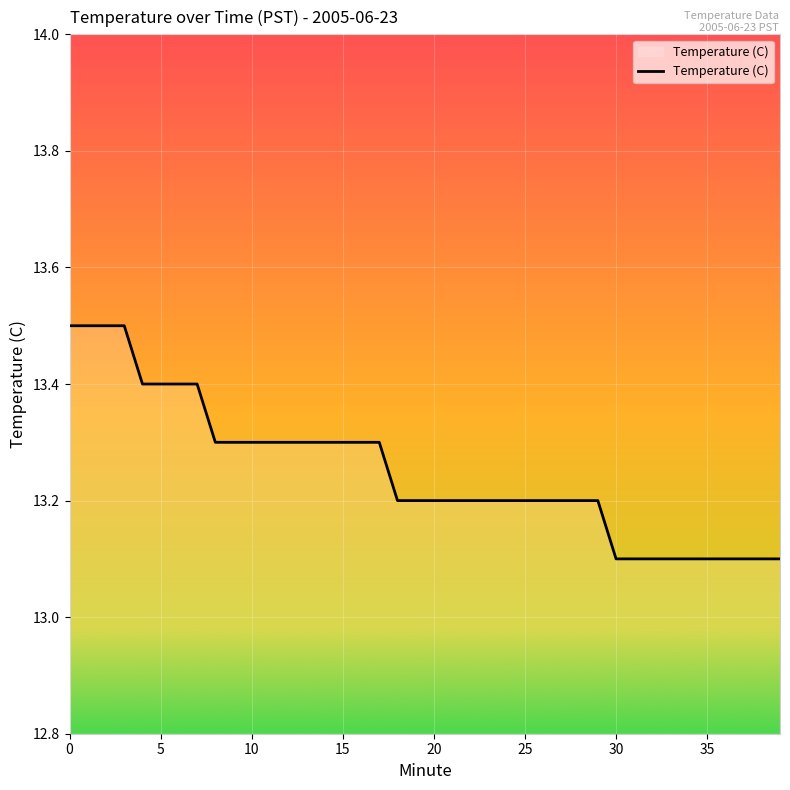

What is the minimum value shown in the chart?

13.1